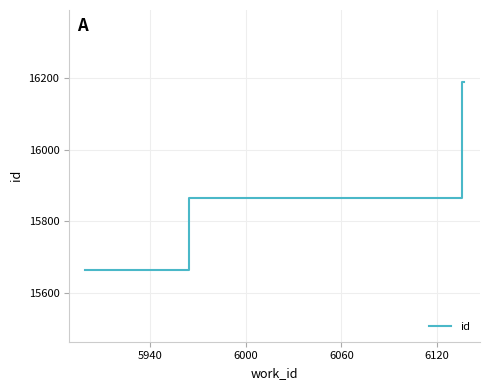

True or false: there are more than 1 points higher than both neighbors.

False